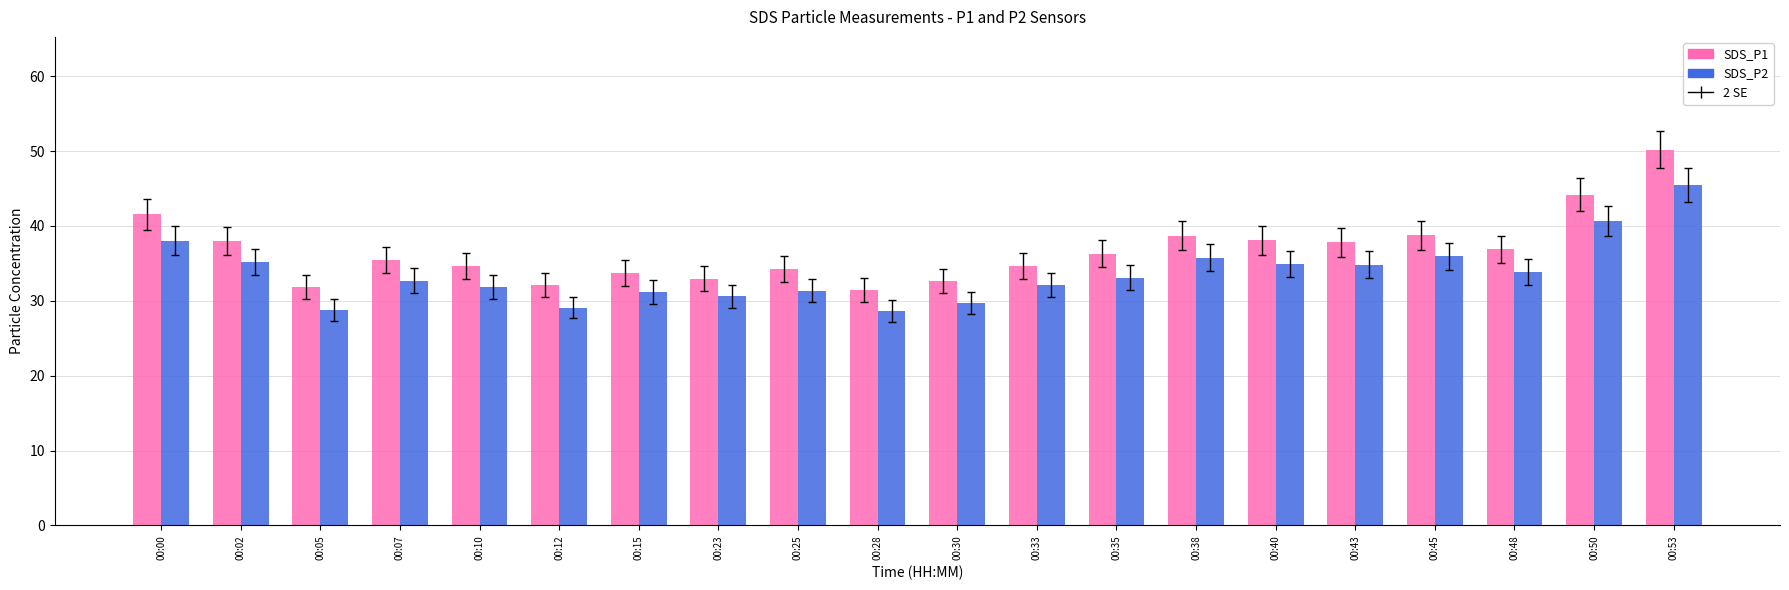

Are the bars horizontal?

No